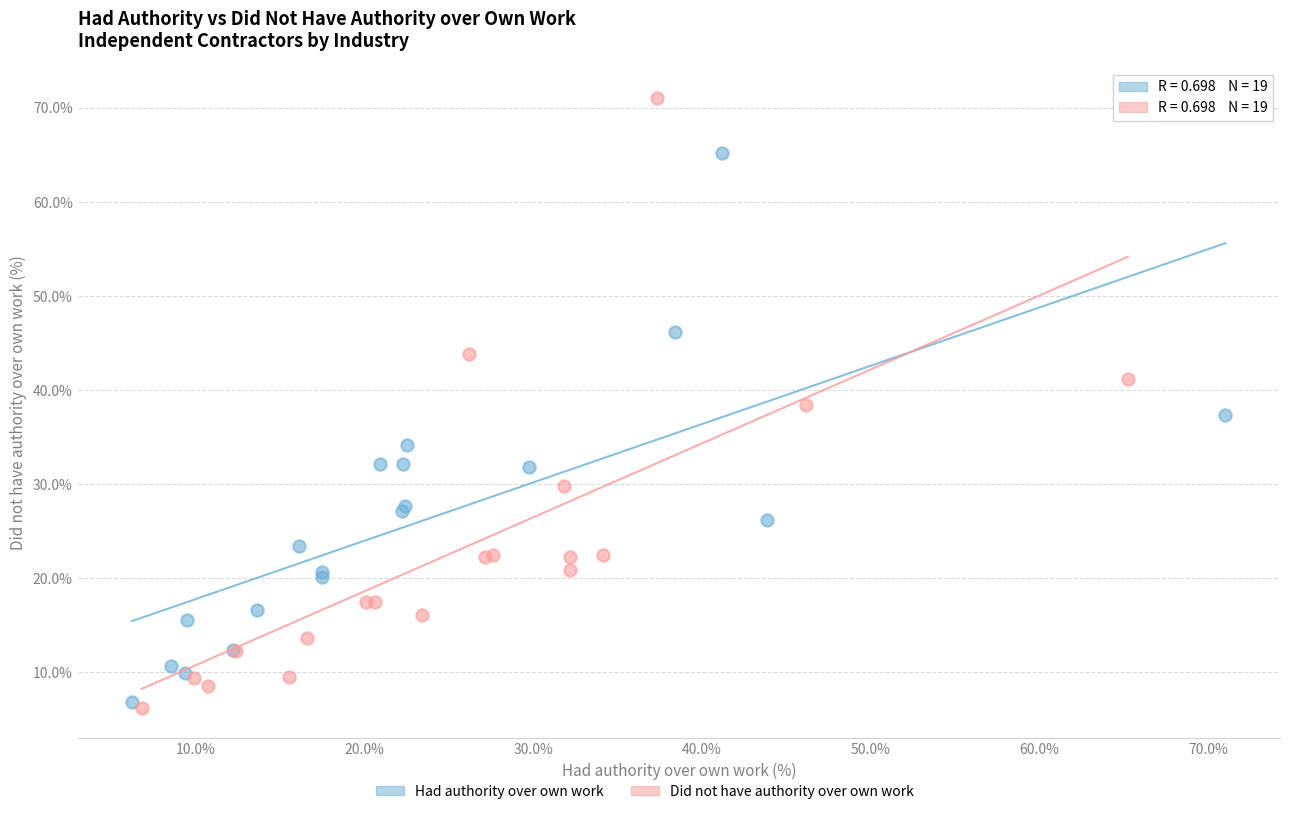

Which series has the widest spread of Y values?

Did not have authority over own work